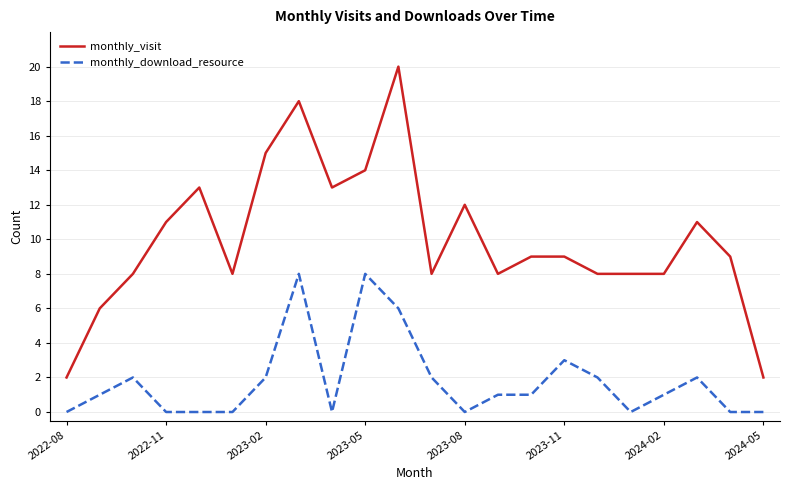

Which series has the largest range (max minus min)?

monthly_visit